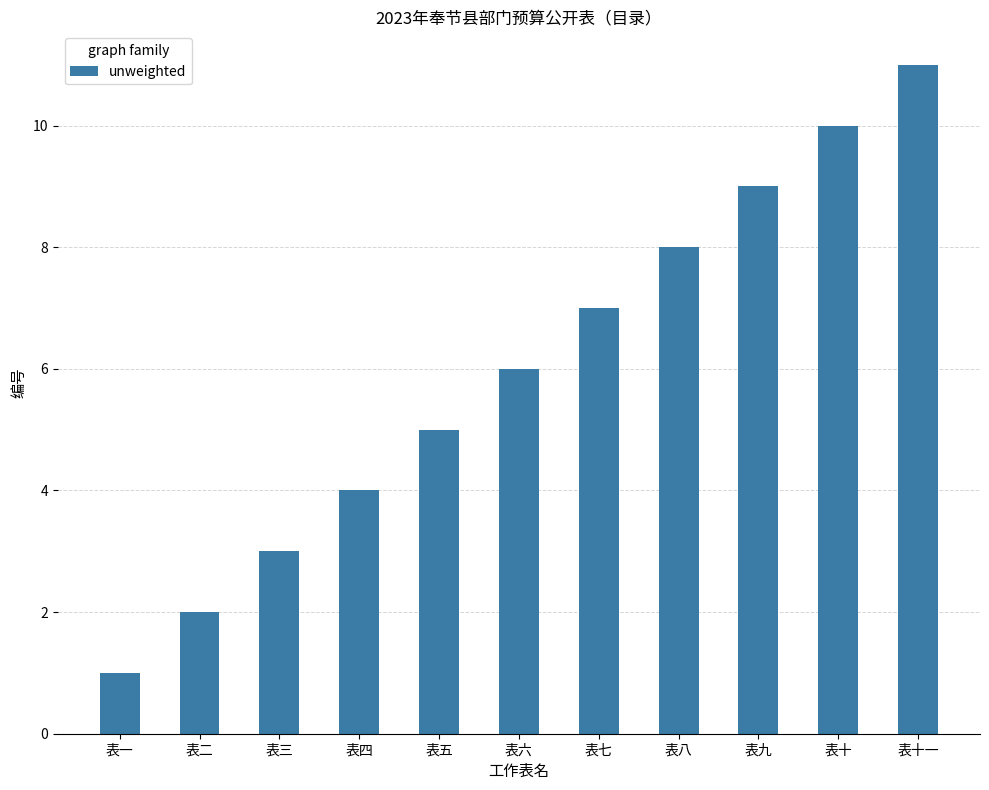

What position from the left is 表十?

10